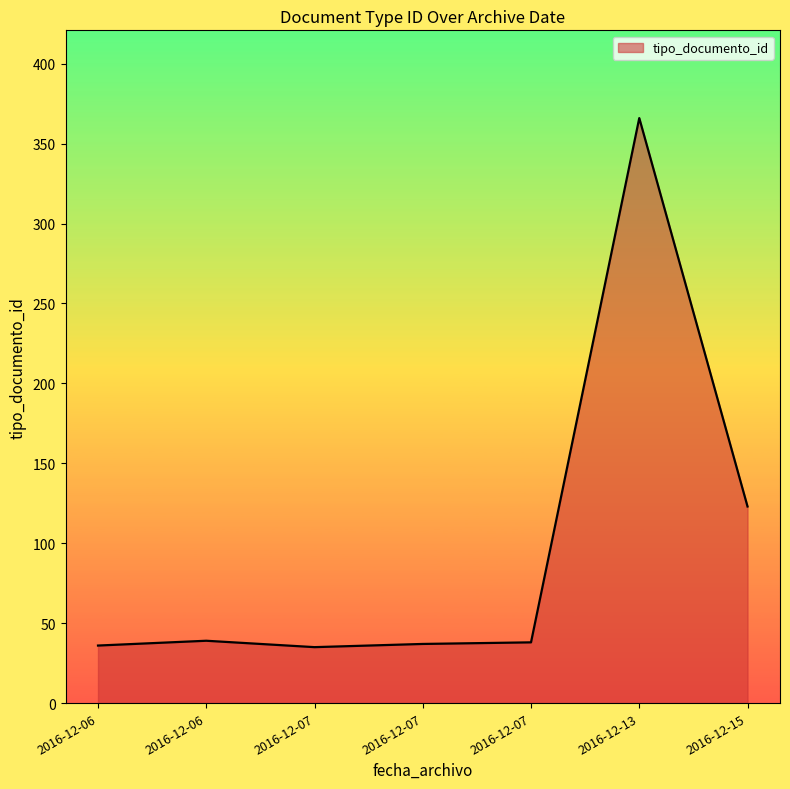

True or false: the data shows 123 at 2016-12-15.

True